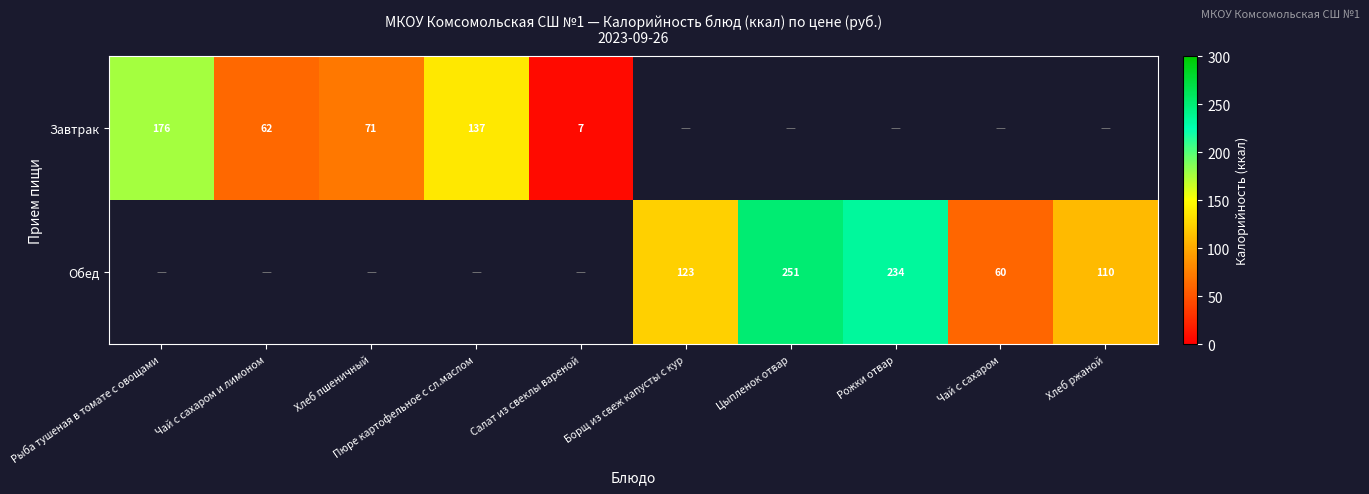

What is the difference between the Обед values at Чай с сахаром and Рожки отвар?

174